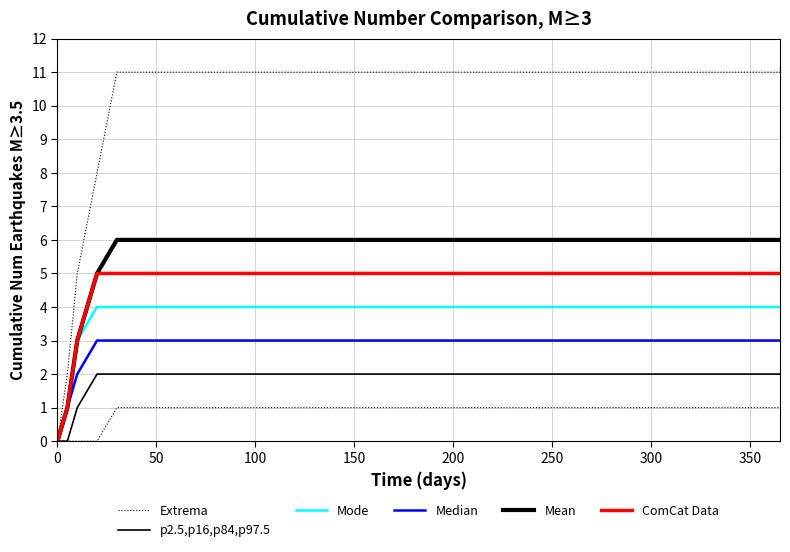

What is the value of the Mean point at the 9th from the left?

6